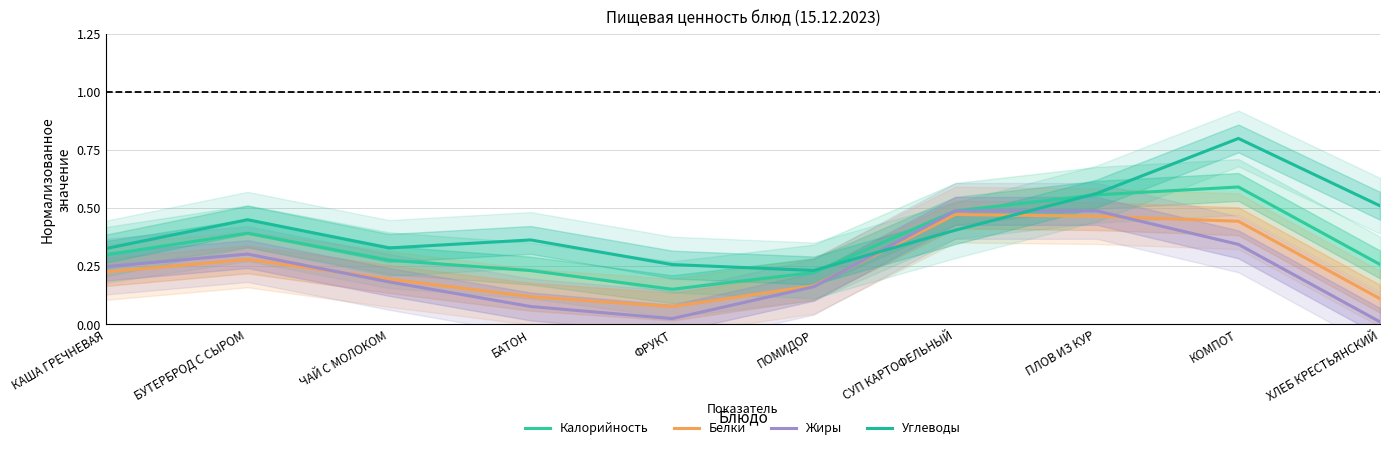

Reading left to right, extract all data points from this chart.

Калорийность: КАША ГРЕЧНЕВАЯ=0.3	БУТЕРБРОД С СЫРОМ=0.4	ЧАЙ С МОЛОКОМ=0.3	БАТОН=0.2	ФРУКТ=0.2	ПОМИДОР=0.2	СУП КАРТОФЕЛЬНЫЙ=0.5	ПЛОВ ИЗ КУР=0.6	КОМПОТ=0.6	ХЛЕБ КРЕСТЬЯНСКИЙ=0.3
Белки: КАША ГРЕЧНЕВАЯ=0.2	БУТЕРБРОД С СЫРОМ=0.3	ЧАЙ С МОЛОКОМ=0.2	БАТОН=0.1	ФРУКТ=0.1	ПОМИДОР=0.2	СУП КАРТОФЕЛЬНЫЙ=0.5	ПЛОВ ИЗ КУР=0.5	КОМПОТ=0.4	ХЛЕБ КРЕСТЬЯНСКИЙ=0.1
Жиры: КАША ГРЕЧНЕВАЯ=0.2	БУТЕРБРОД С СЫРОМ=0.3	ЧАЙ С МОЛОКОМ=0.2	БАТОН=0.1	ФРУКТ=0.0	ПОМИДОР=0.2	СУП КАРТОФЕЛЬНЫЙ=0.5	ПЛОВ ИЗ КУР=0.5	КОМПОТ=0.3	ХЛЕБ КРЕСТЬЯНСКИЙ=0.0
Углеводы: КАША ГРЕЧНЕВАЯ=0.3	БУТЕРБРОД С СЫРОМ=0.4	ЧАЙ С МОЛОКОМ=0.3	БАТОН=0.4	ФРУКТ=0.3	ПОМИДОР=0.2	СУП КАРТОФЕЛЬНЫЙ=0.4	ПЛОВ ИЗ КУР=0.6	КОМПОТ=0.8	ХЛЕБ КРЕСТЬЯНСКИЙ=0.5